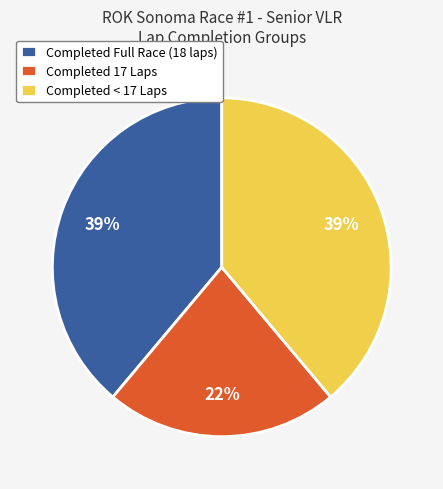

To the nearest percent, what portion does Completed 17 Laps represent?

22%